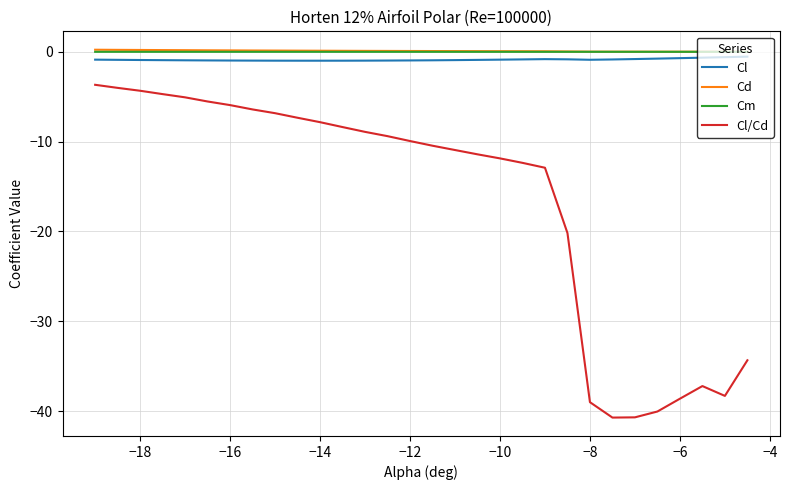

True or false: Cl/Cd and Cm intersect in this chart.

False